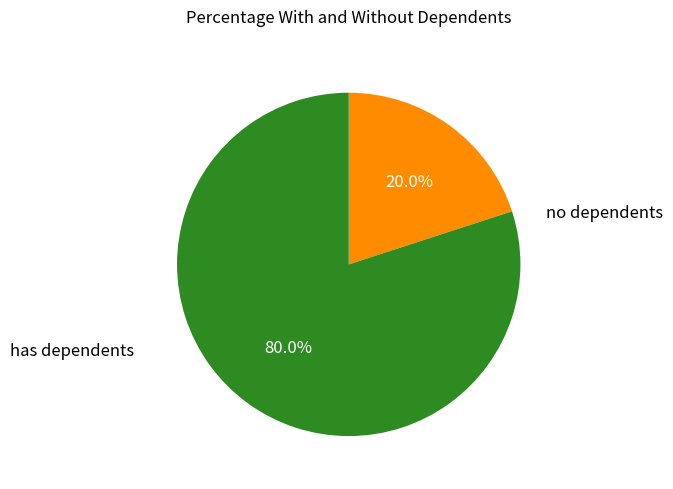

Between no dependents and has dependents, which is larger?

has dependents